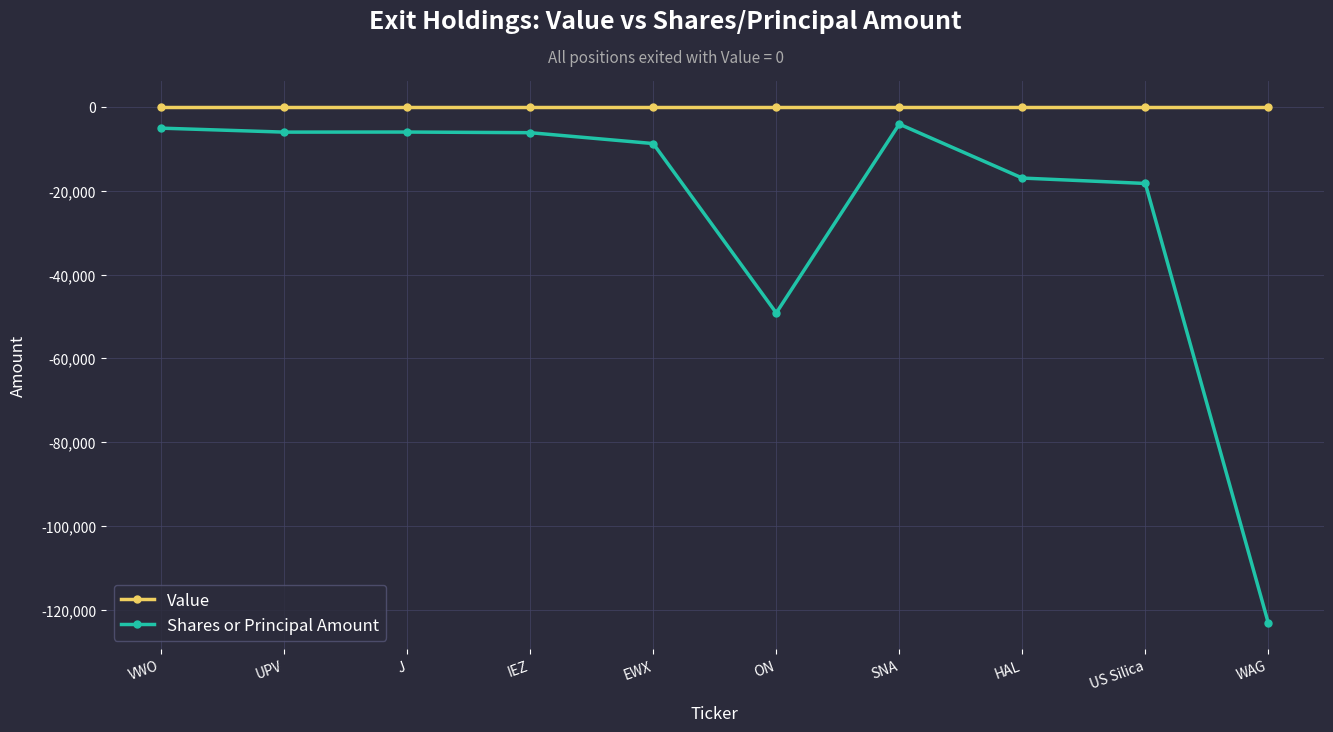

Is this an area chart (filled region under the line)?

No